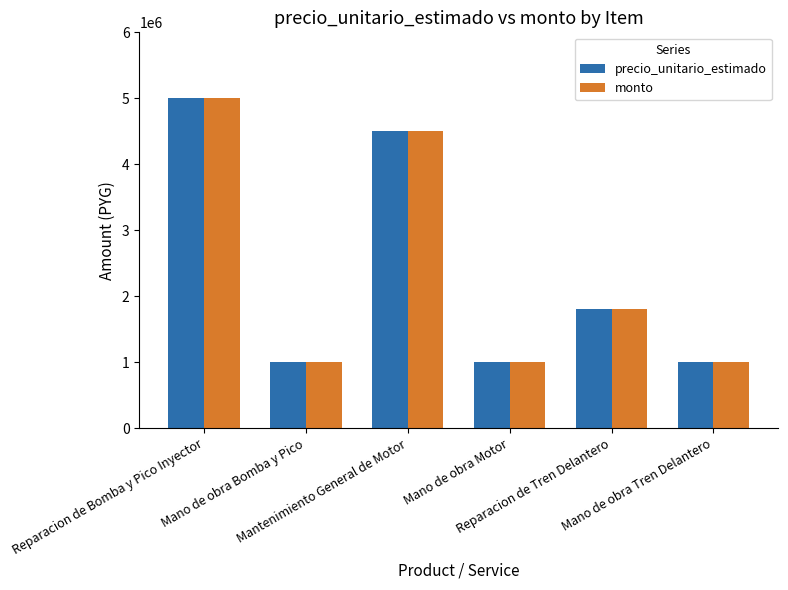

What is the lowest value of the monto series?

1000000